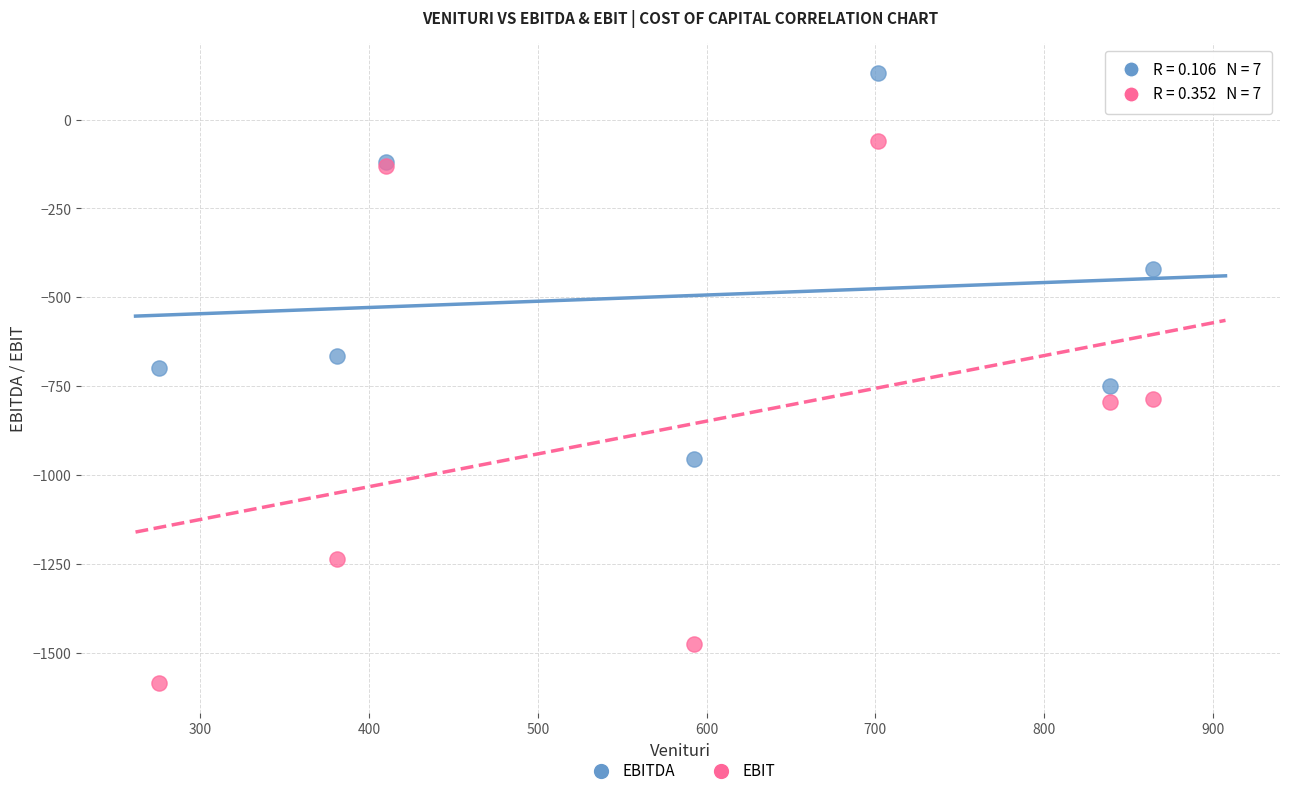

Which series has the largest Y range (max minus min)?

EBIT